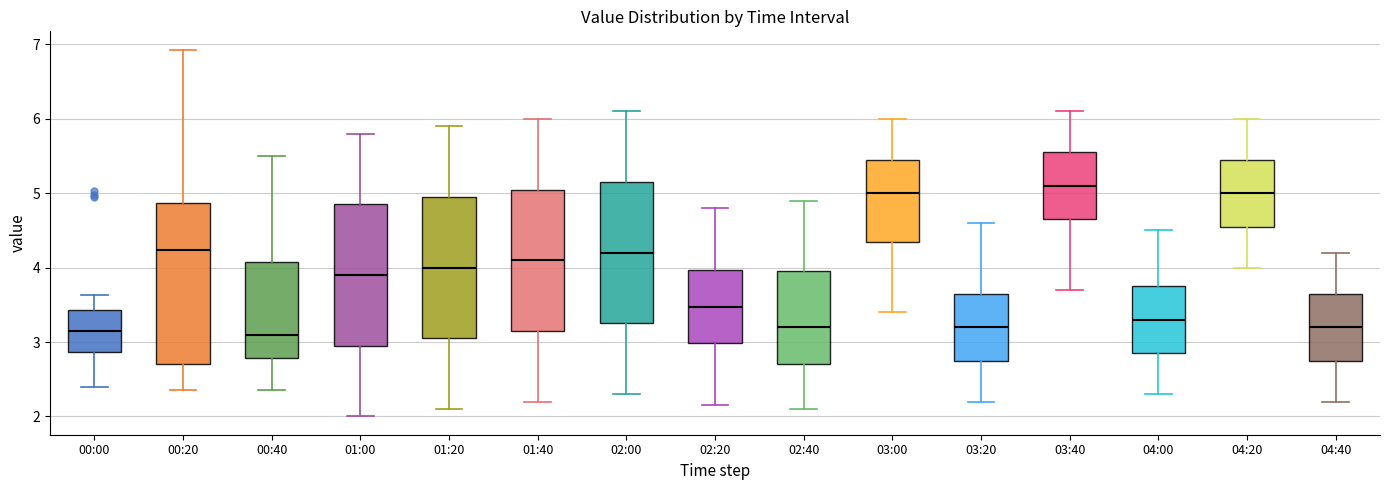

Comparing the boxes themselves (not the whiskers), which one is the tallest?

00:20